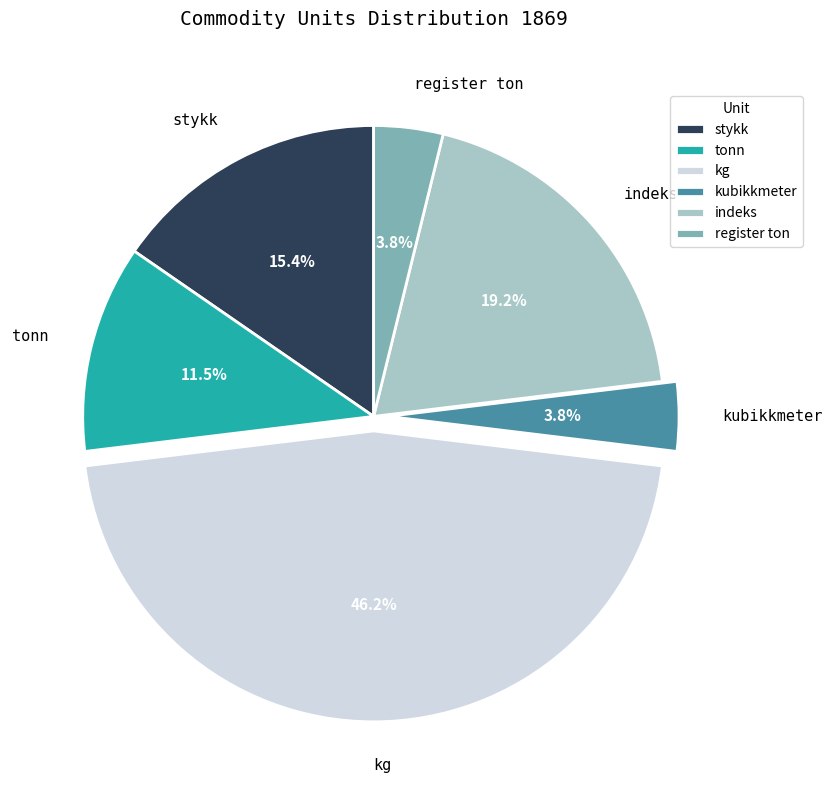

Do stykk and kg together represent more than half of the pie?

Yes